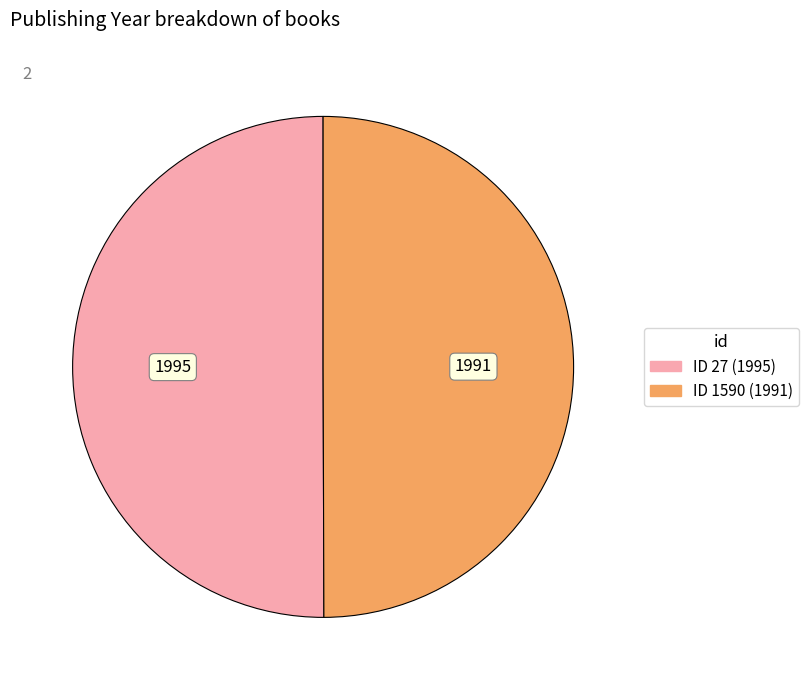

Count the number of slices in the pie.

2